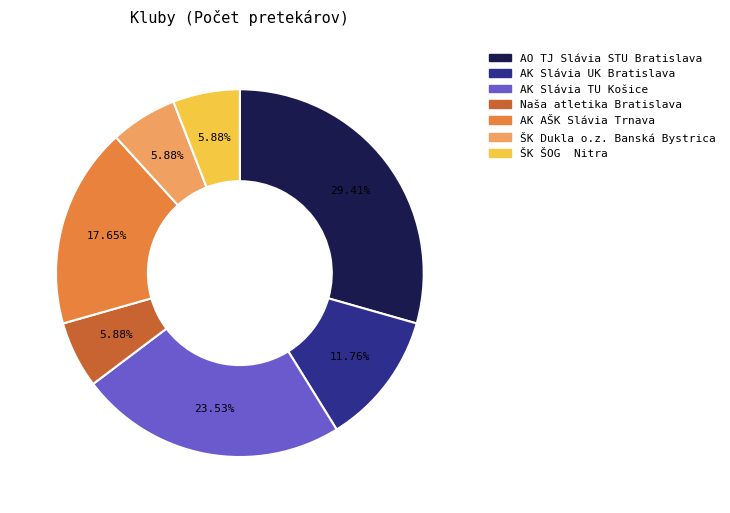

Count the number of slices in the pie.

7